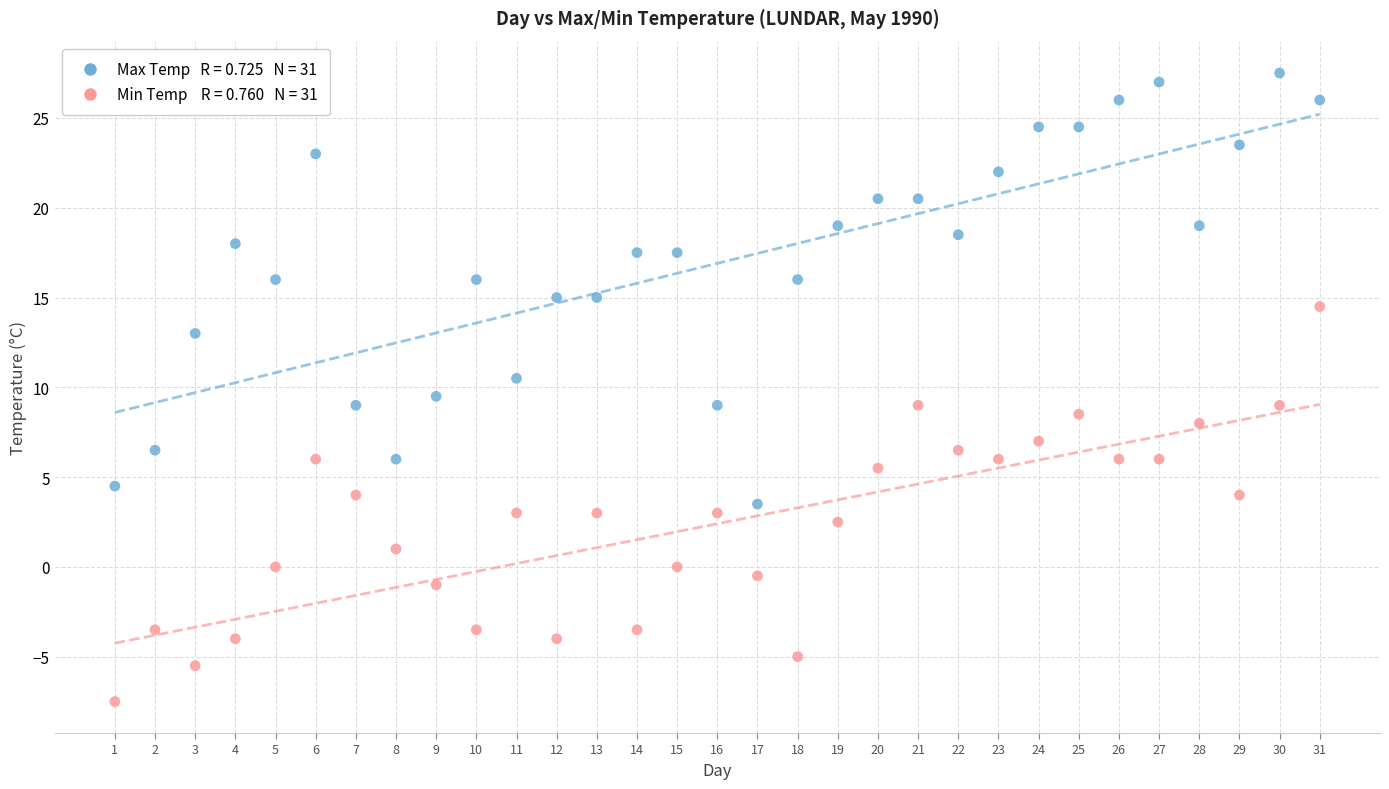

Across all data points, what is the range of X values (max minus min)?

30.0